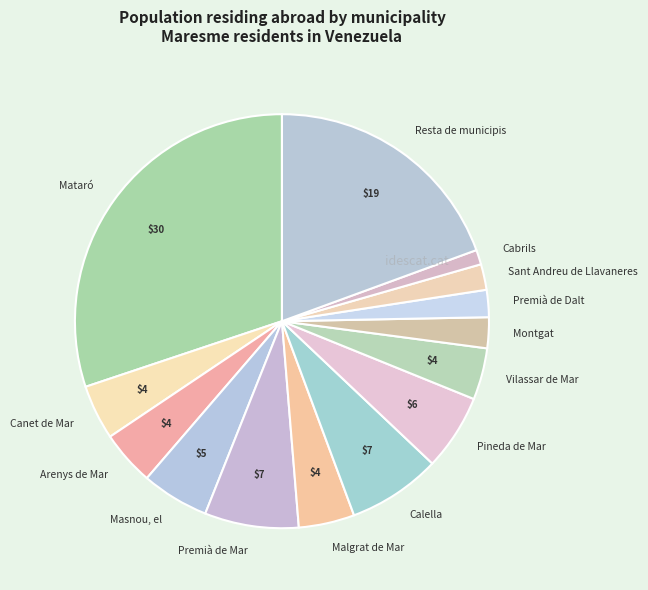

Which category has the smallest portion of the pie?

Cabrils